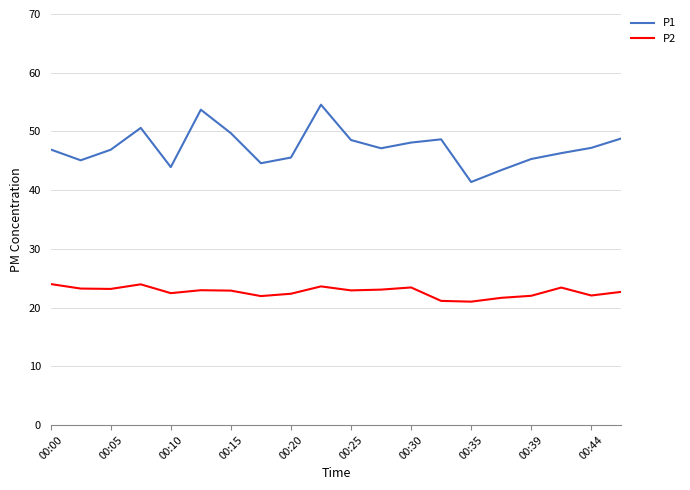

True or false: P1 and P2 cross at least once.

False